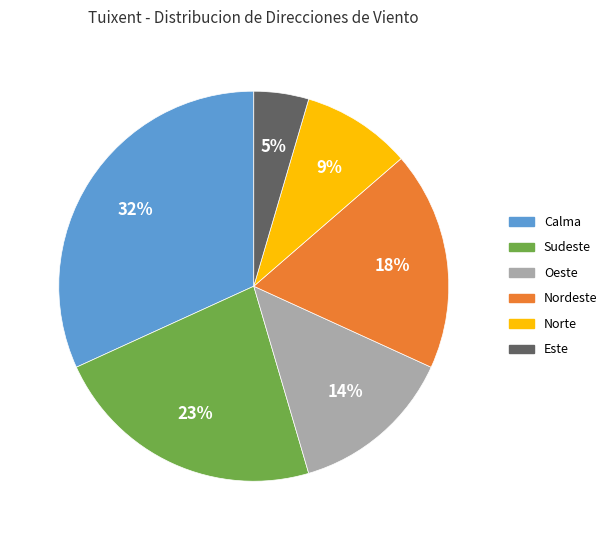

Which slice is the largest?

Calma